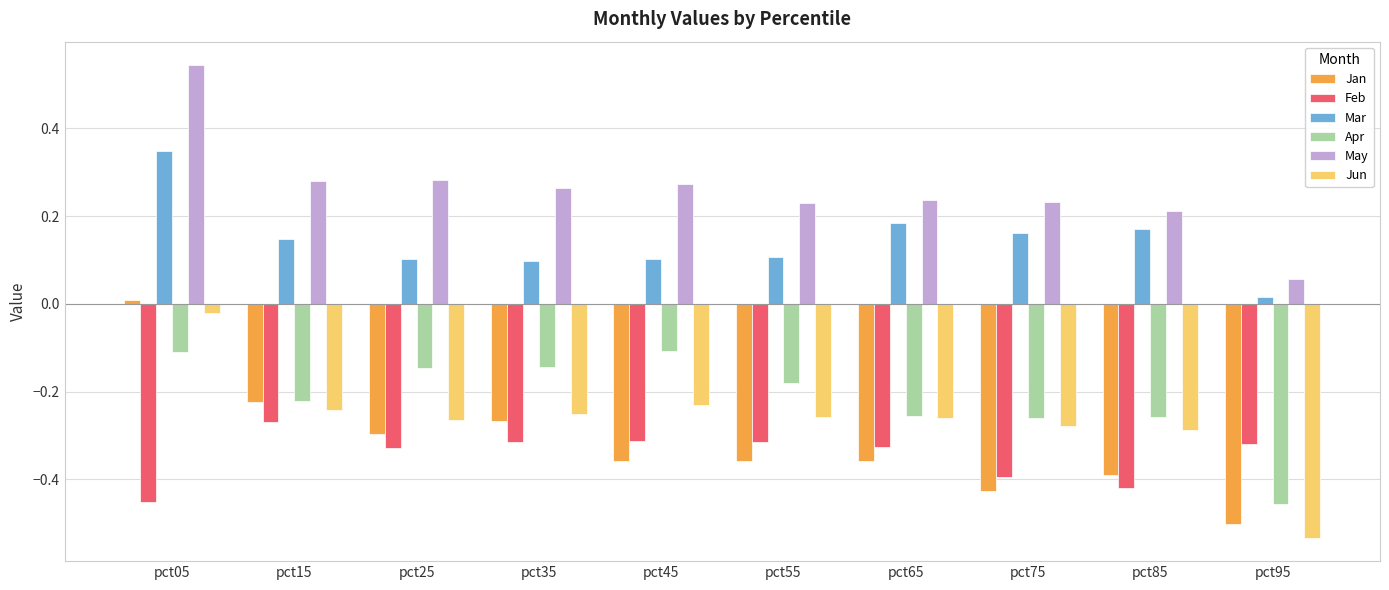

How many bars are there in each group?

6